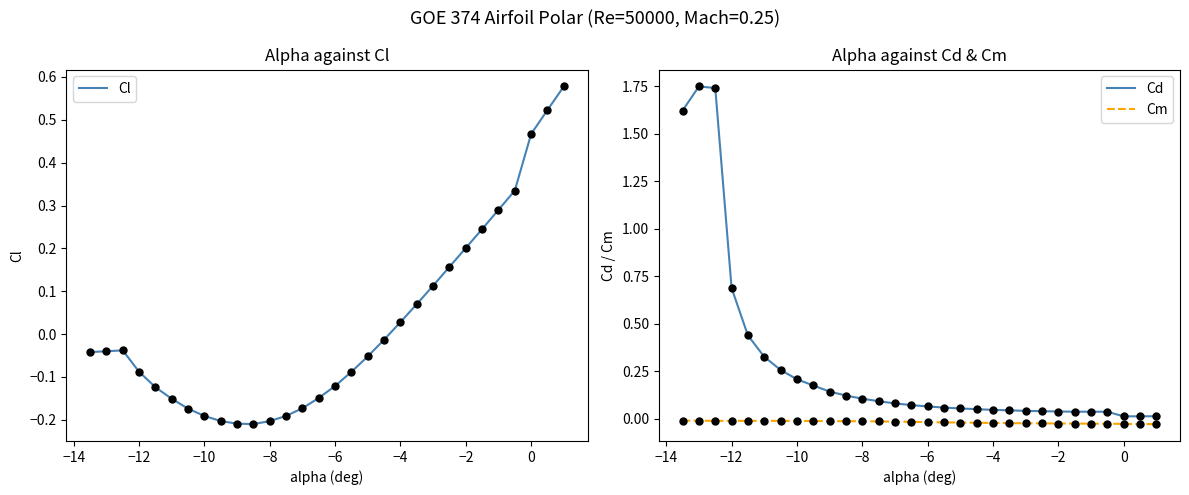

Which series has the largest Y range (max minus min)?

Cd